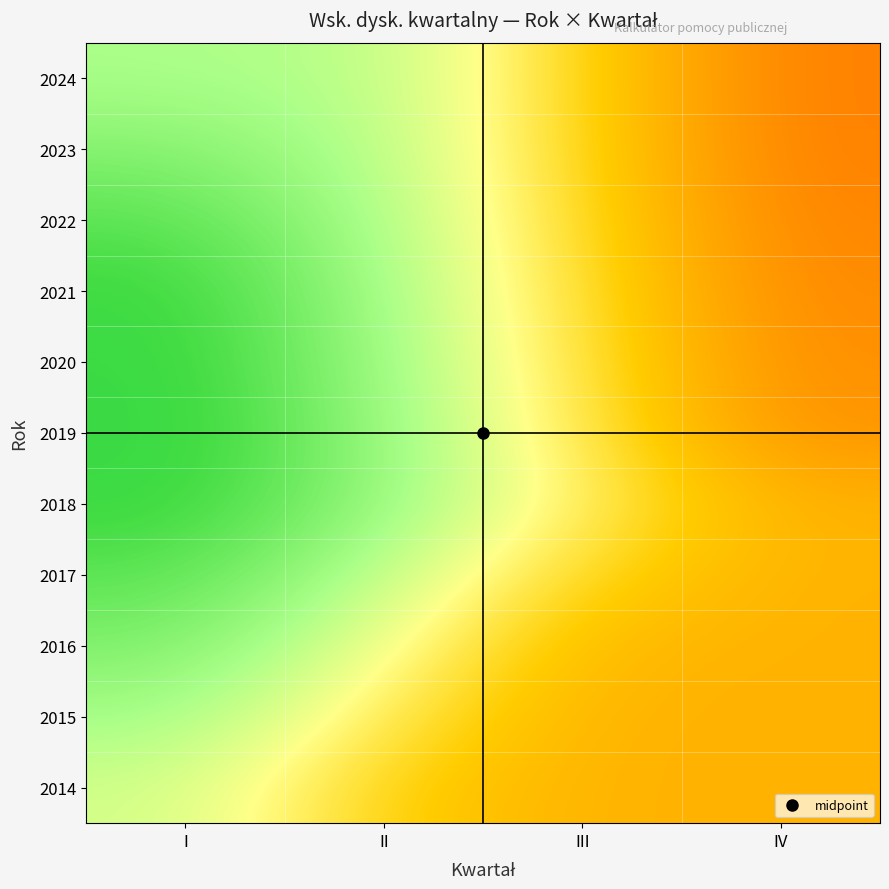

What is the difference between the highest and lowest values at III?

0.1